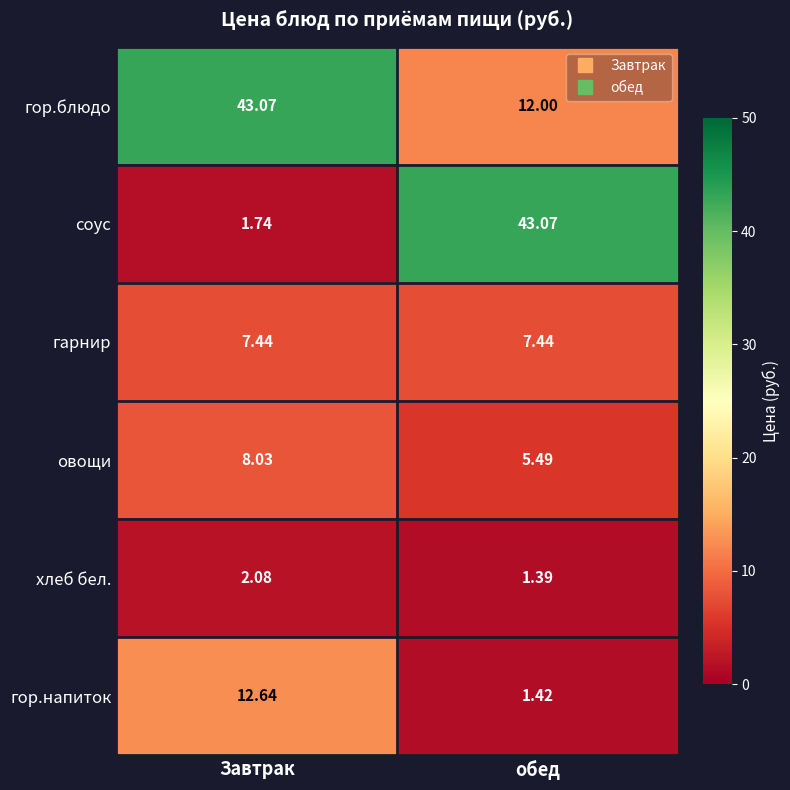

At which category is the sum across all series the highest?

Завтрак